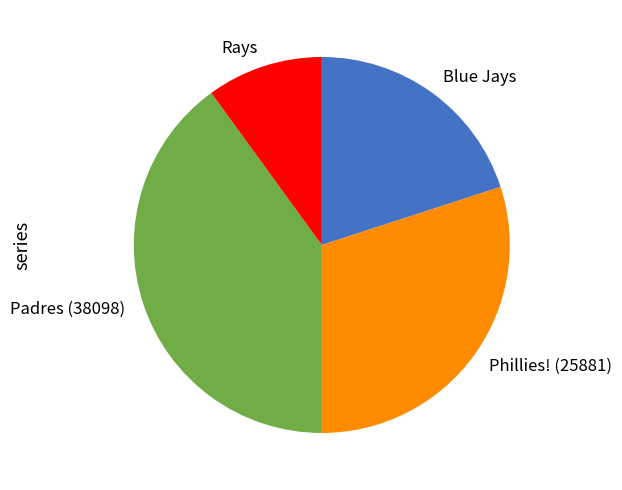

Does any single category account for the majority?

No